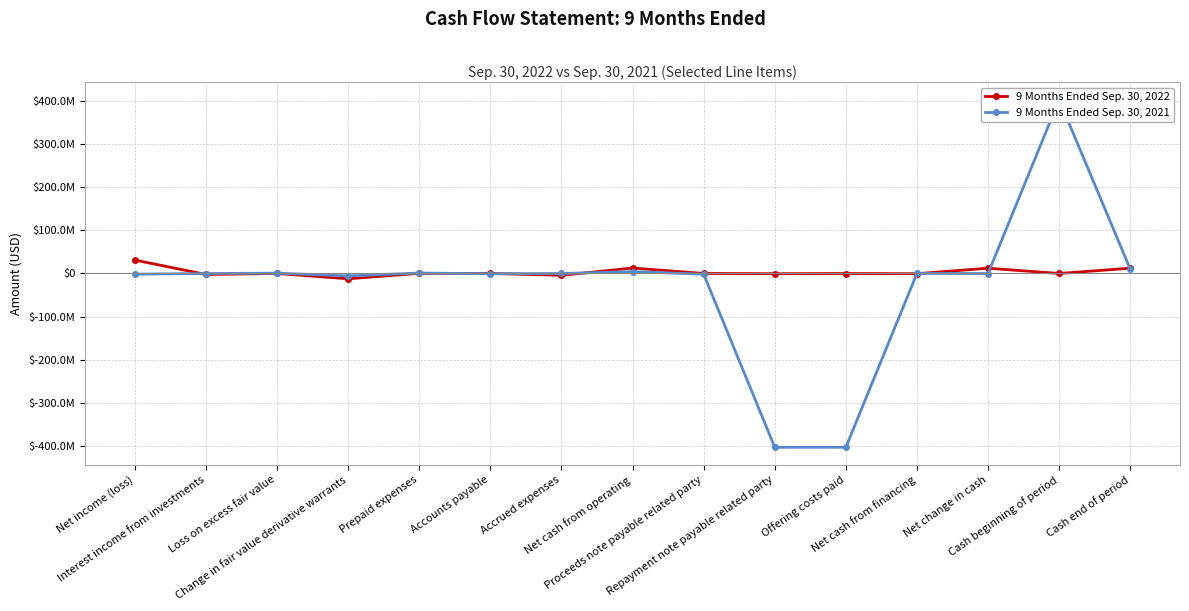

What are all the series names shown in the legend?

9 Months Ended Sep. 30, 2022, 9 Months Ended Sep. 30, 2021